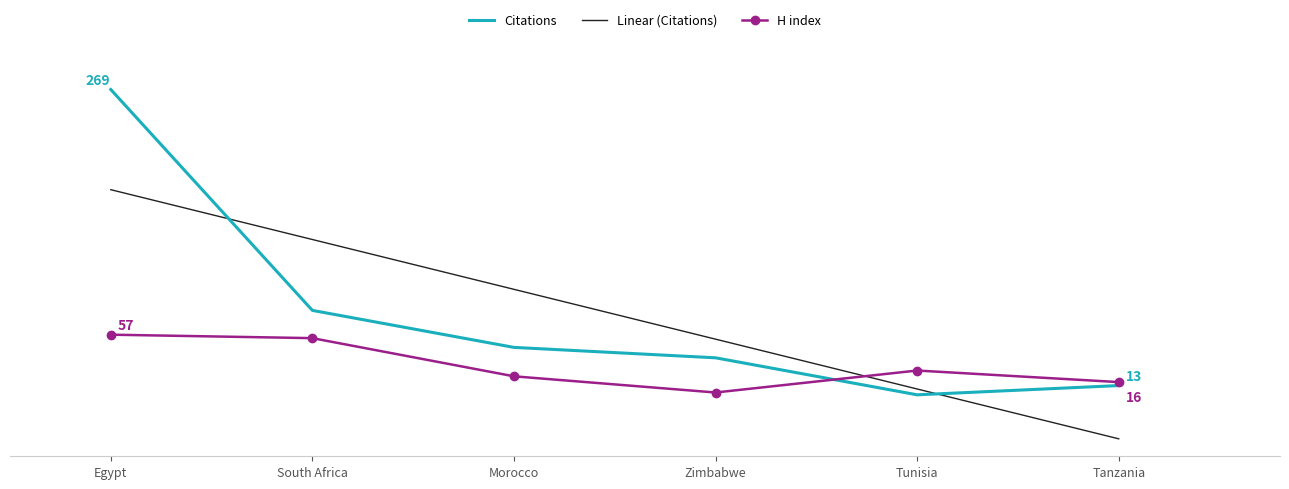

How many interior local peaks does the H index series have?

1